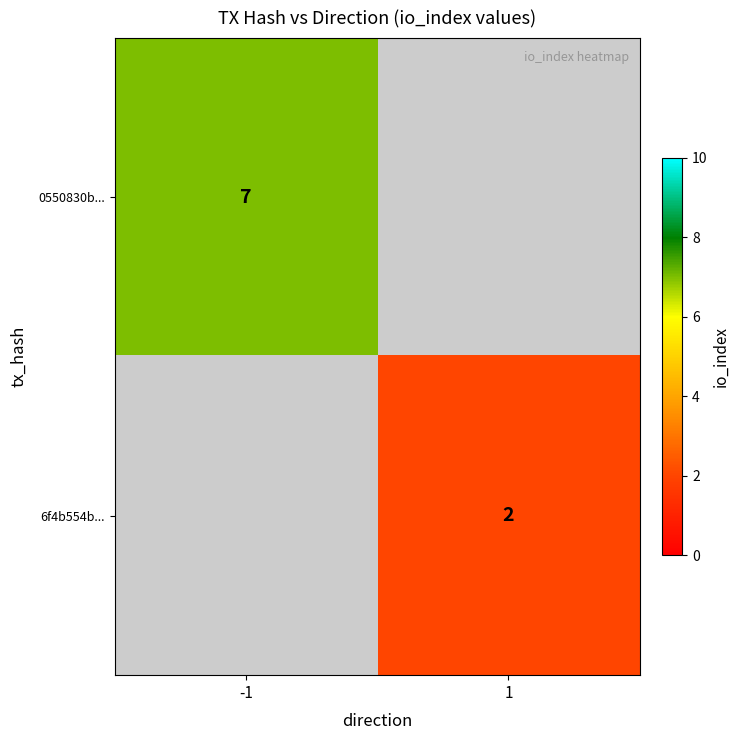

Is it true that 0550830b... equals 7 at -1?

True